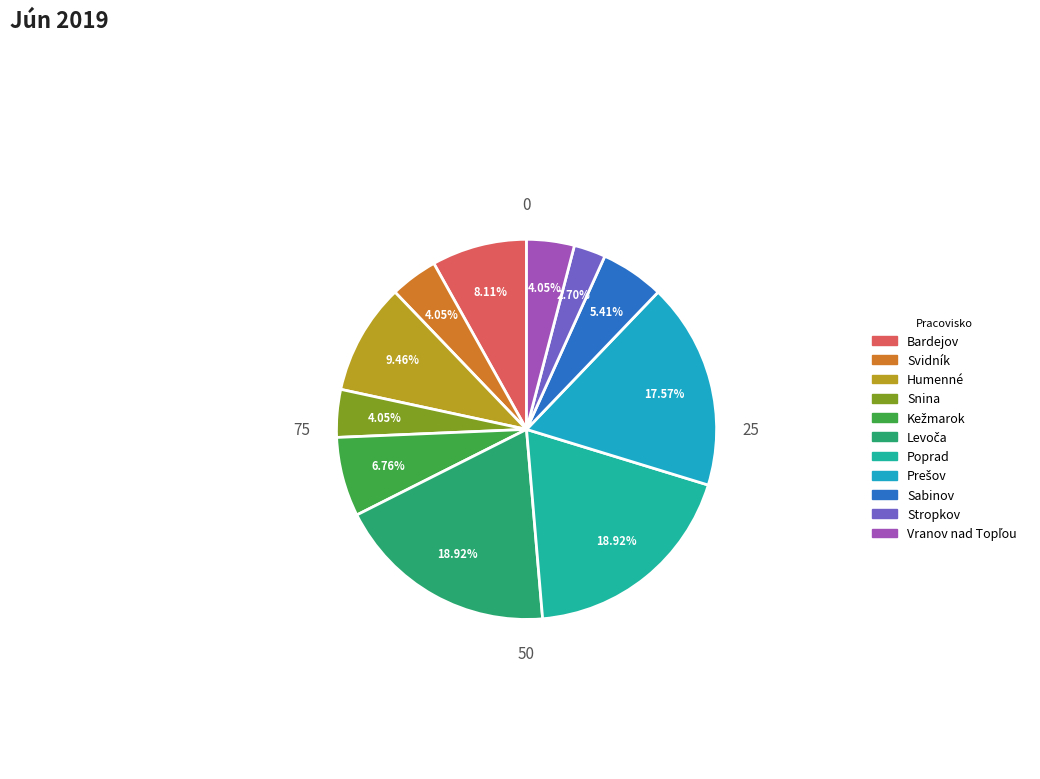

Does any single category account for the majority?

No